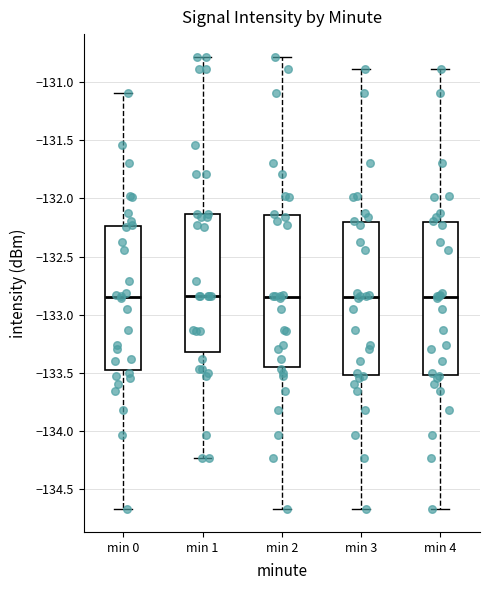

Reading left to right, read every box against the y-axis: the position of its median line, the range the box covers, and the ends of its whiskers. The values are not printed on the chart, so give them approximately, as read against the axis.

min 0: median -132.85, box -133.45 to -132.25, whiskers -134.65 to -131.10
min 1: median -132.85, box -133.30 to -132.15, whiskers -134.25 to -130.80
min 2: median -132.85, box -133.45 to -132.15, whiskers -134.65 to -130.80
min 3: median -132.85, box -133.50 to -132.20, whiskers -134.65 to -130.90
min 4: median -132.85, box -133.50 to -132.20, whiskers -134.65 to -130.90